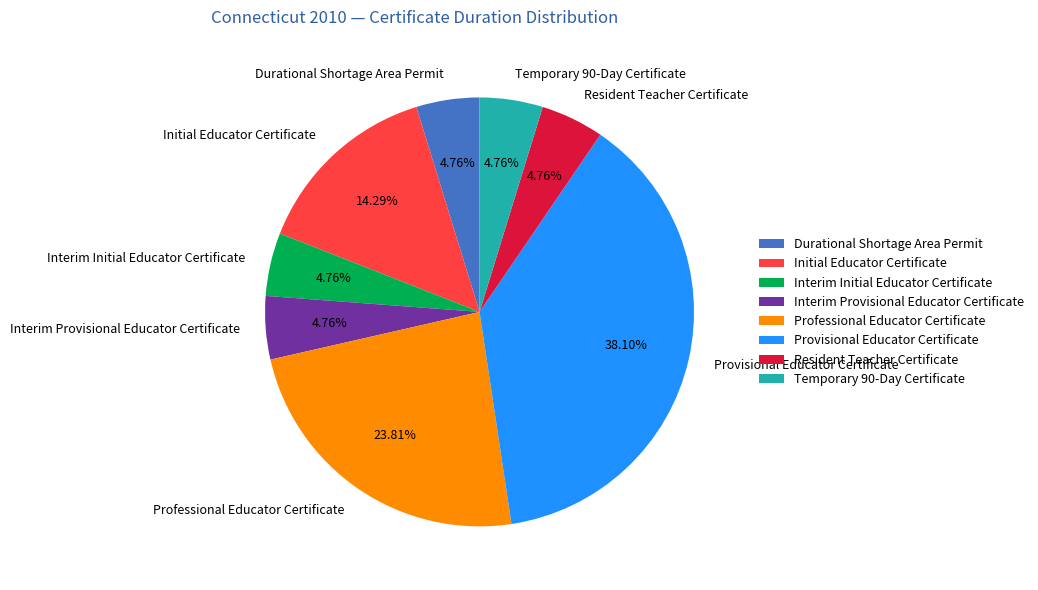

Does Provisional Educator Certificate represent more than half of the total?

No